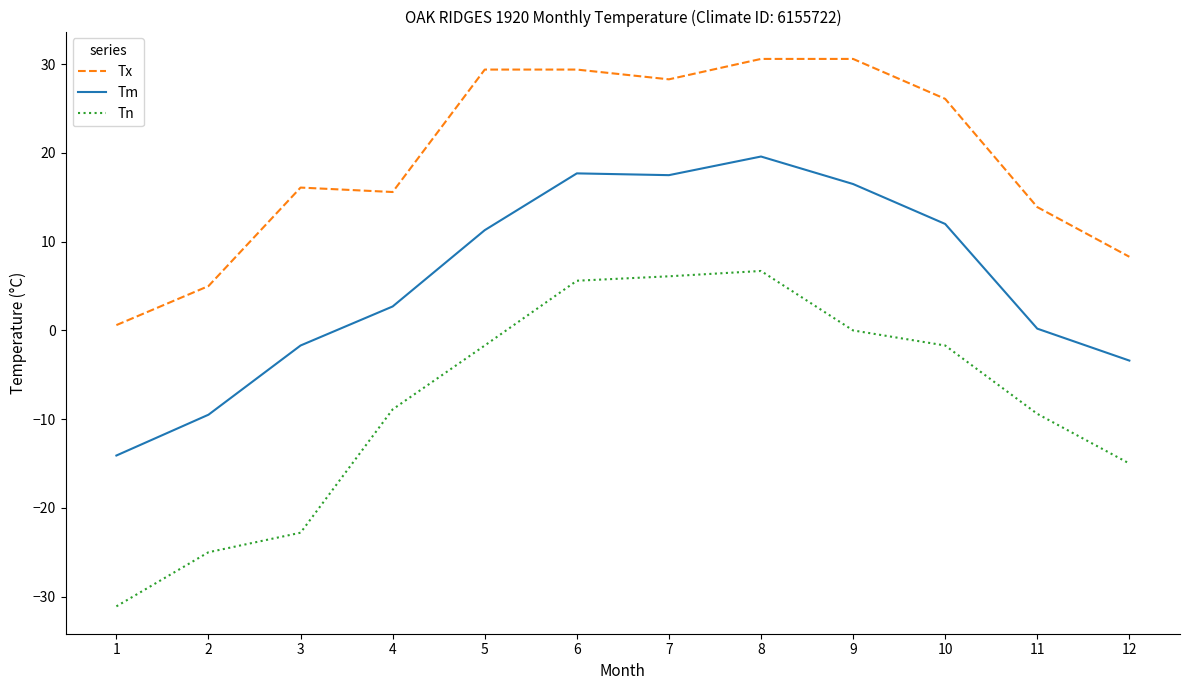

What is the approximate value of Tm at 2?

-9.5